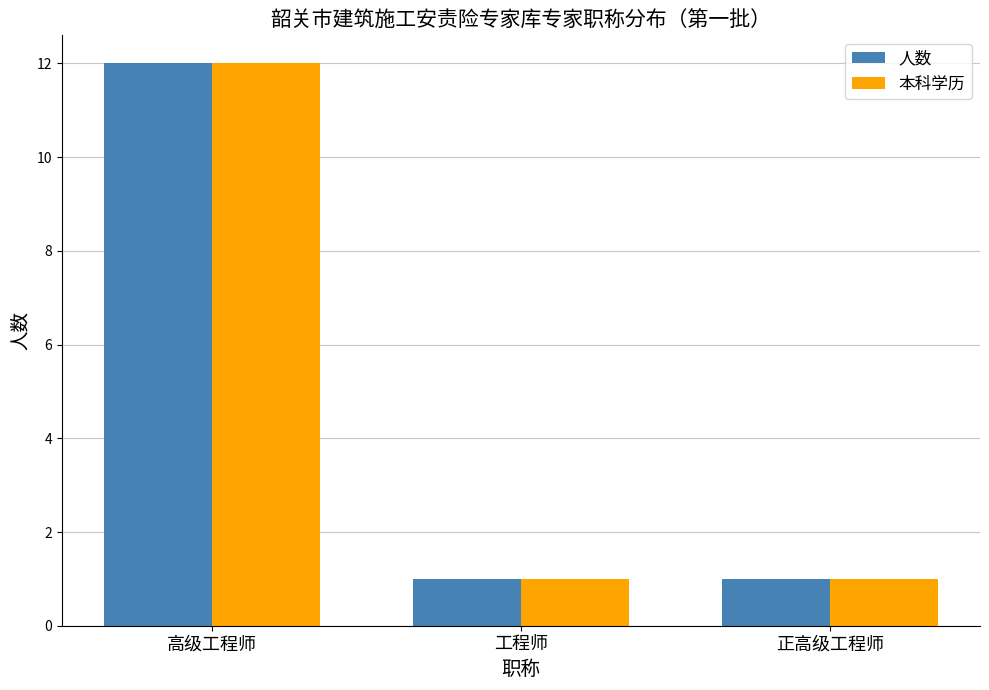

What is the label of the 2nd bar from the right?

工程师